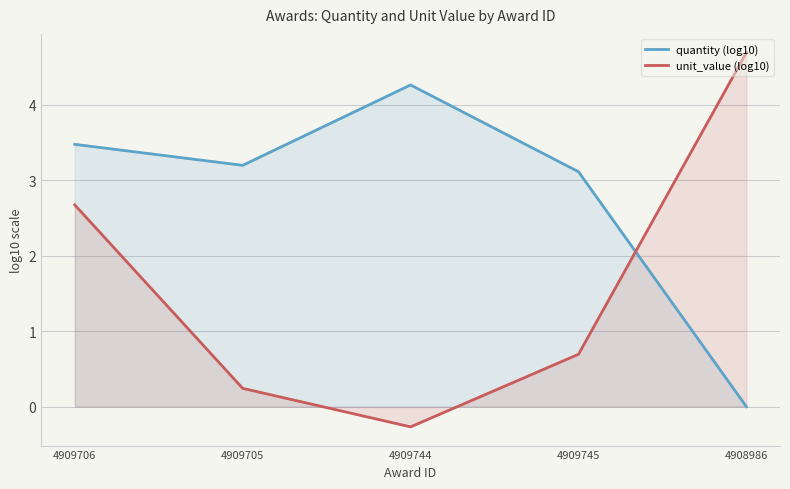

Reading left to right, extract all data points from this chart.

quantity (log10): 3.5	3.2	4.3	3.1	0.0
unit_value (log10): 2.7	0.2	-0.3	0.7	4.7